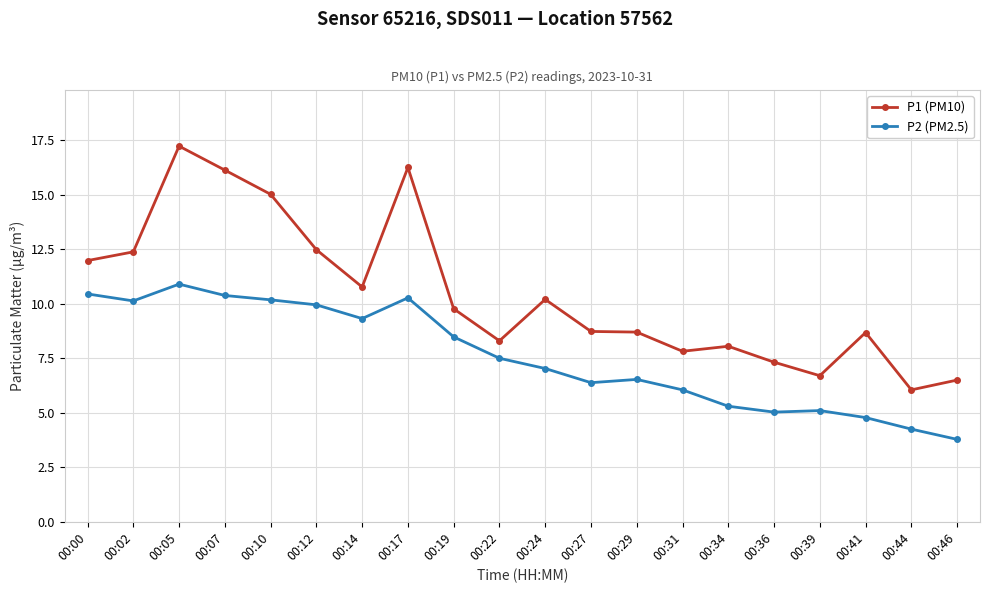

At which category is the sum across all series the highest?

00:05